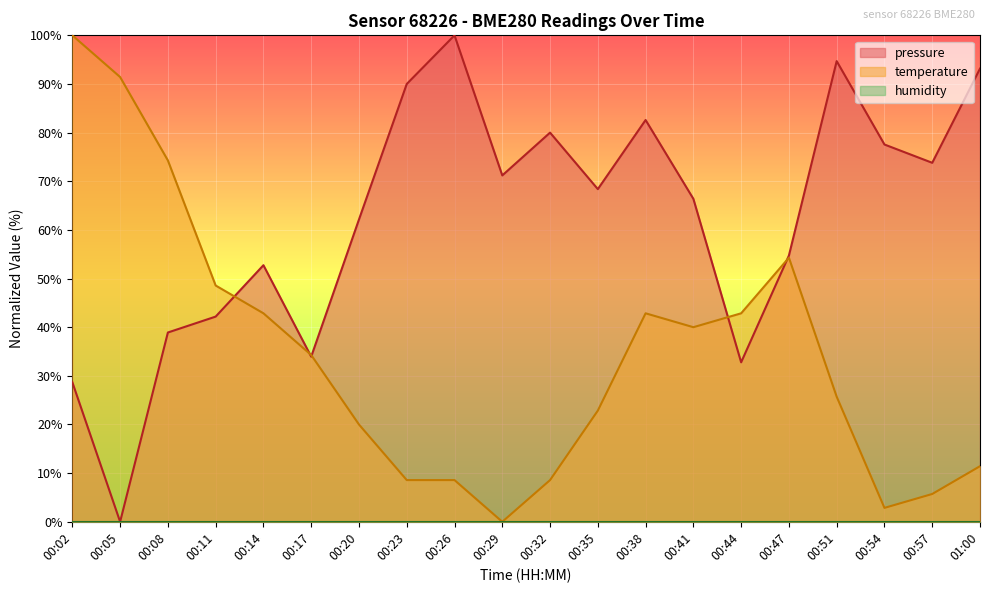

Where do temperature and pressure first cross each other?

00:11 and 00:14